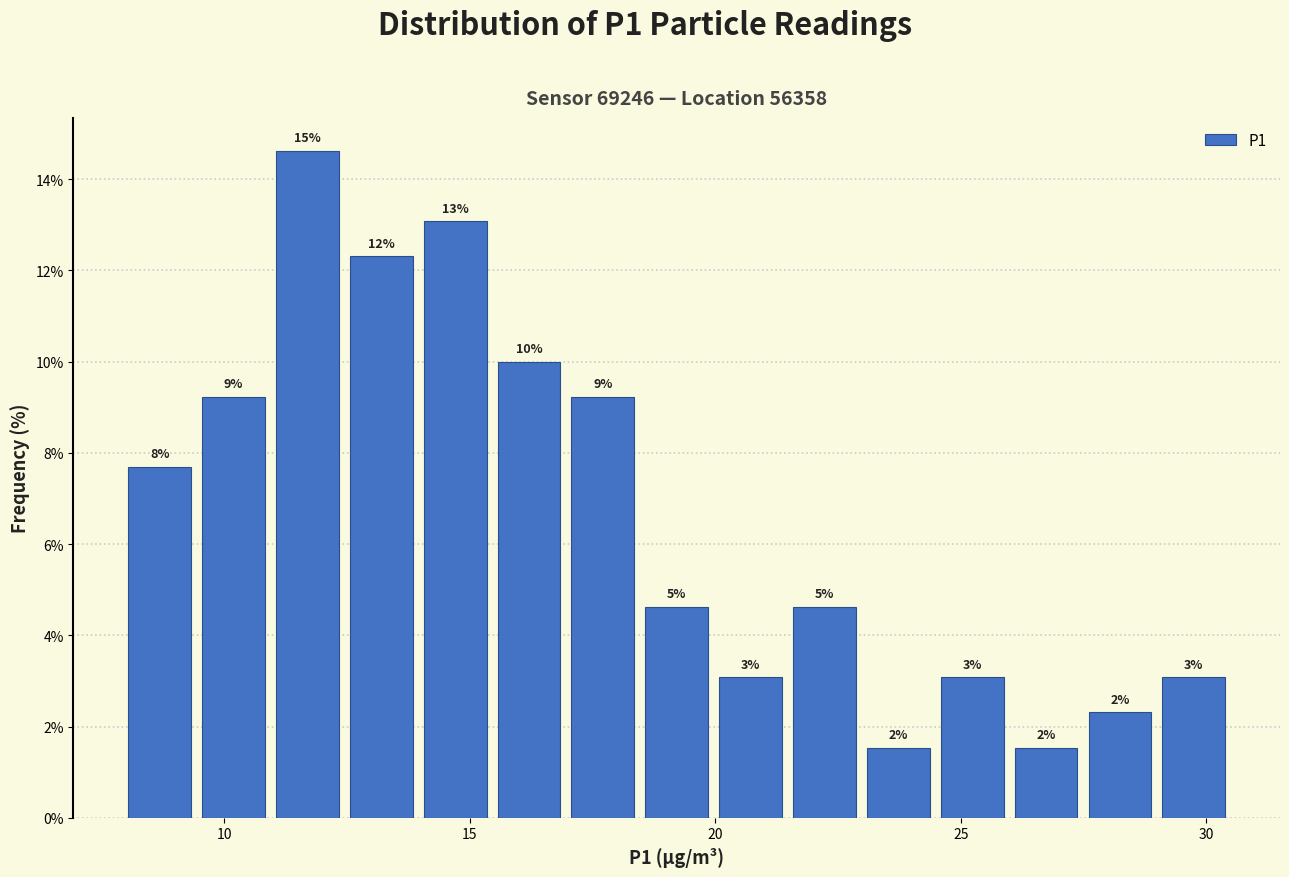

Read against the x-axis, roughly where is the centre of the tallest bar?

11.5